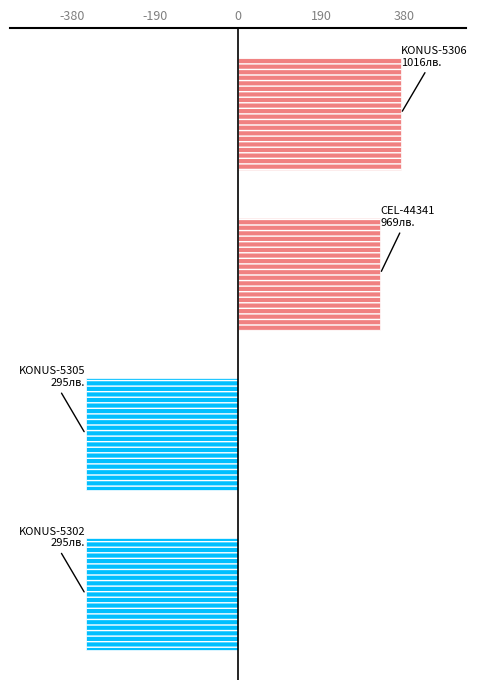

What is the maximum value shown in the chart?

372.9